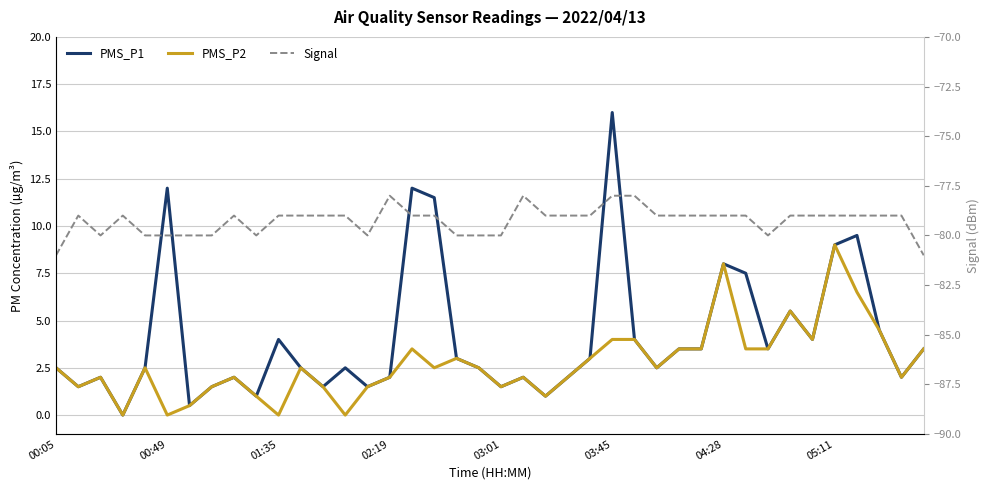

What is the sum of all Signal values?

-3171.0